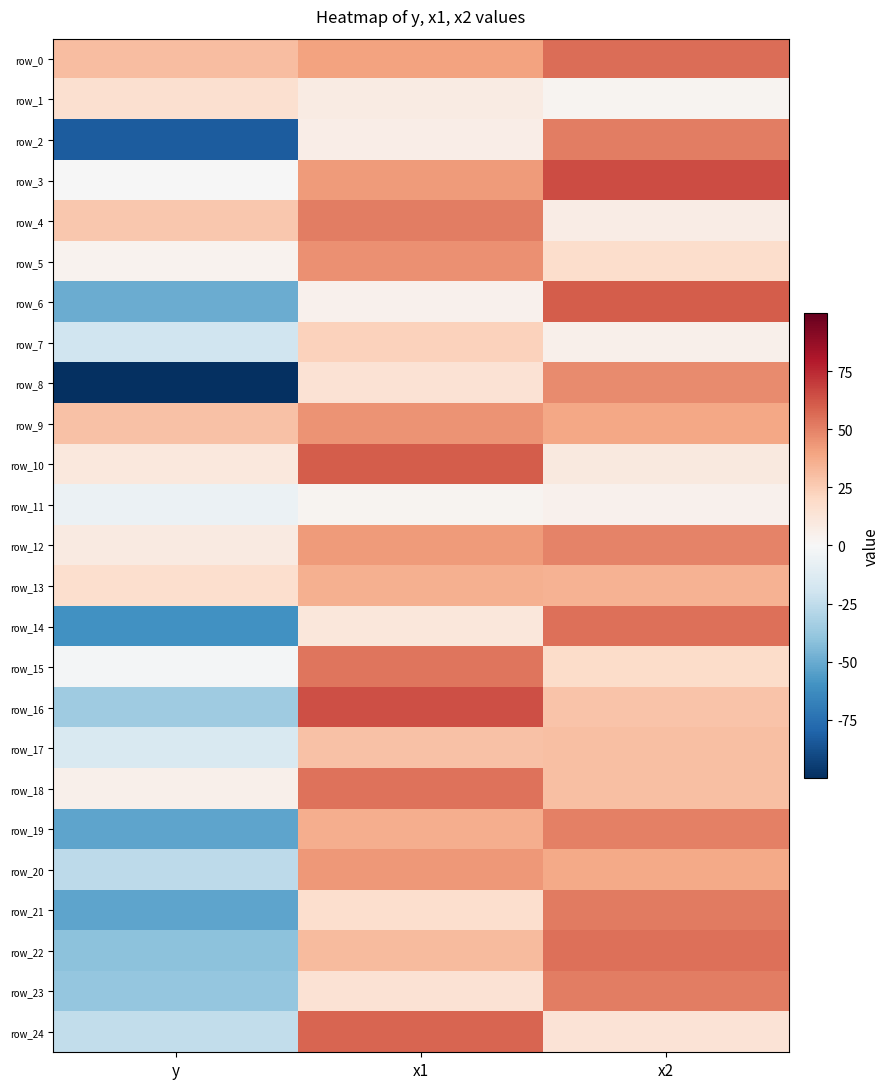

Where does the row_19 series first go above 0?

x1